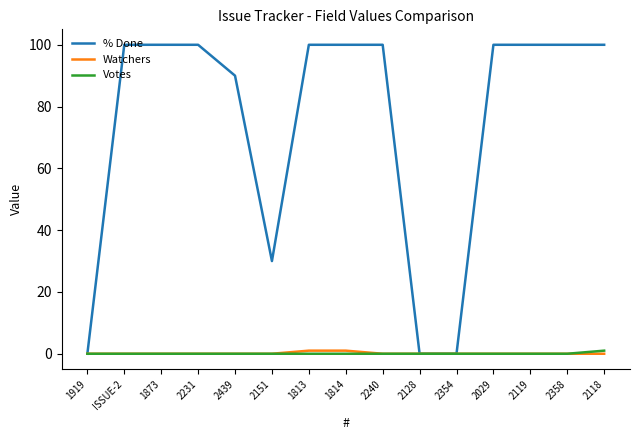

How many lines are shown in the chart?

3